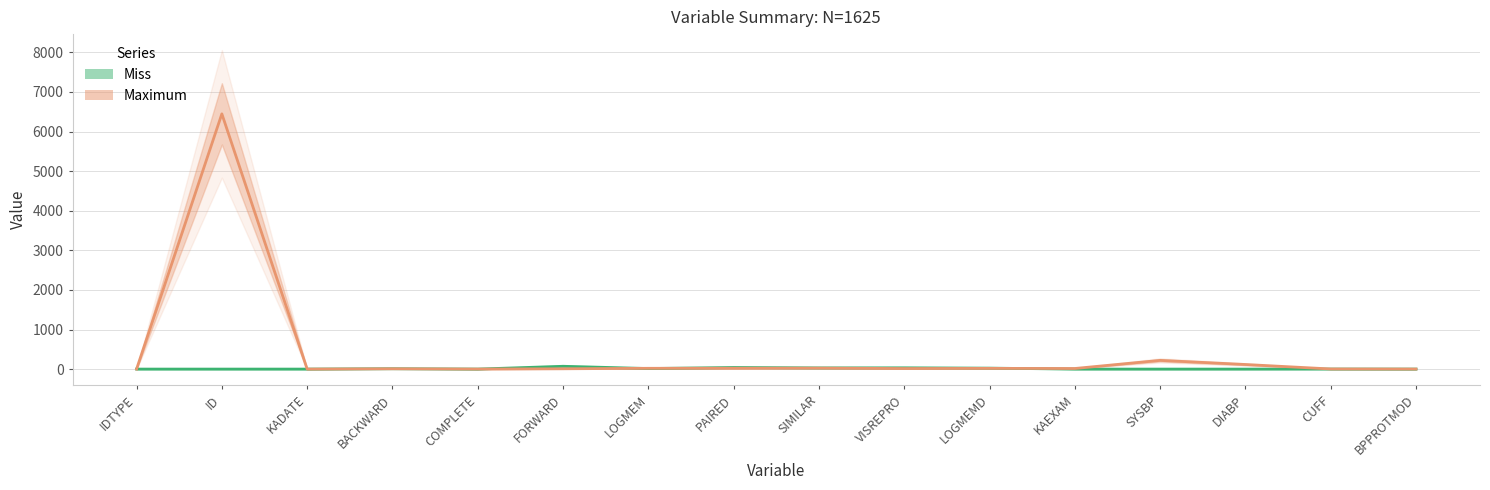

What is the average value of the Miss series?

13.8